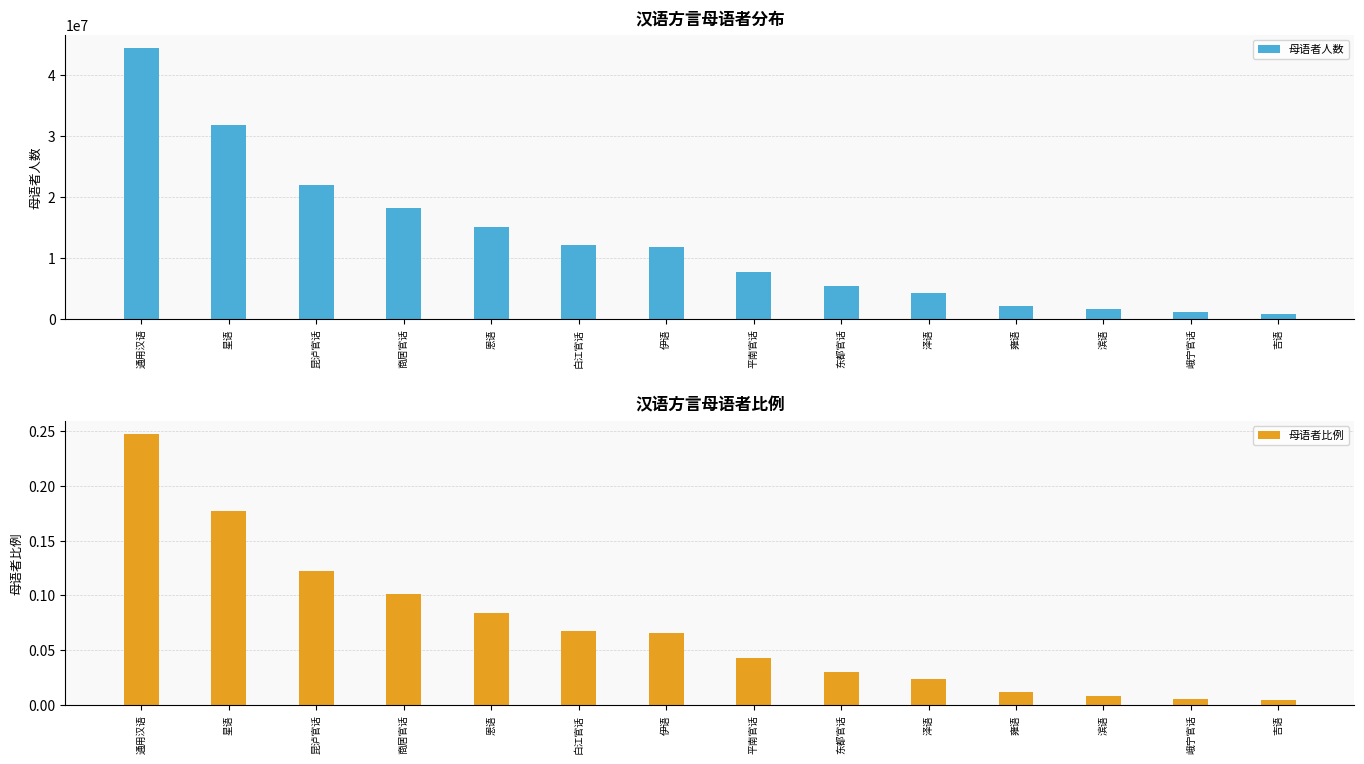

List the labels in order of 母语者比例 value, largest first.

通用汉语, 星语, 昆泸官话, 商居官话, 恩语, 白江官话, 伊语, 平南官话, 东都官话, 泽语, 雍语, 滨语, 峨宁官话, 吉语